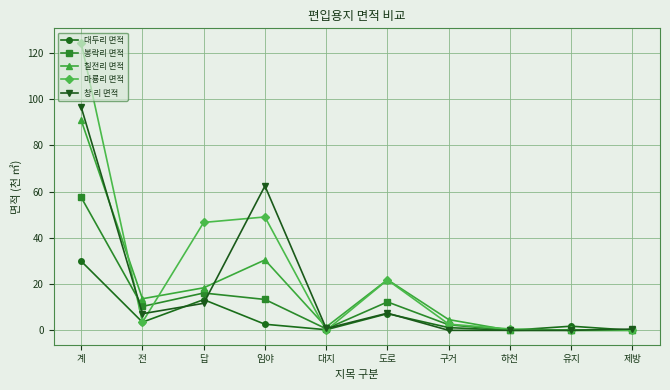

True or false: 대두리 면적 has more than 0 points higher than both neighbors.

True